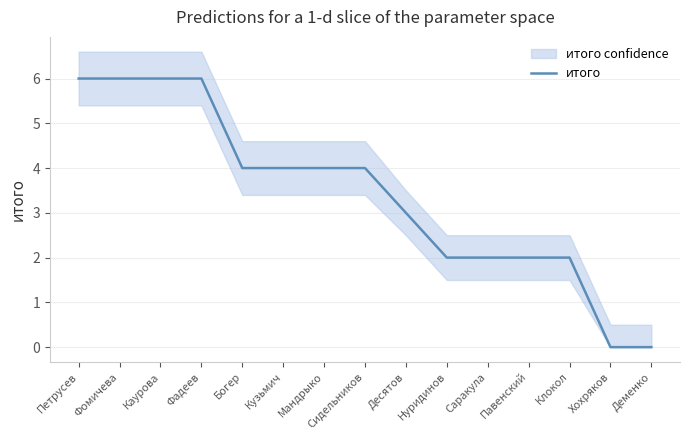

What is the sum of the values at Десятов and Клокол?

5